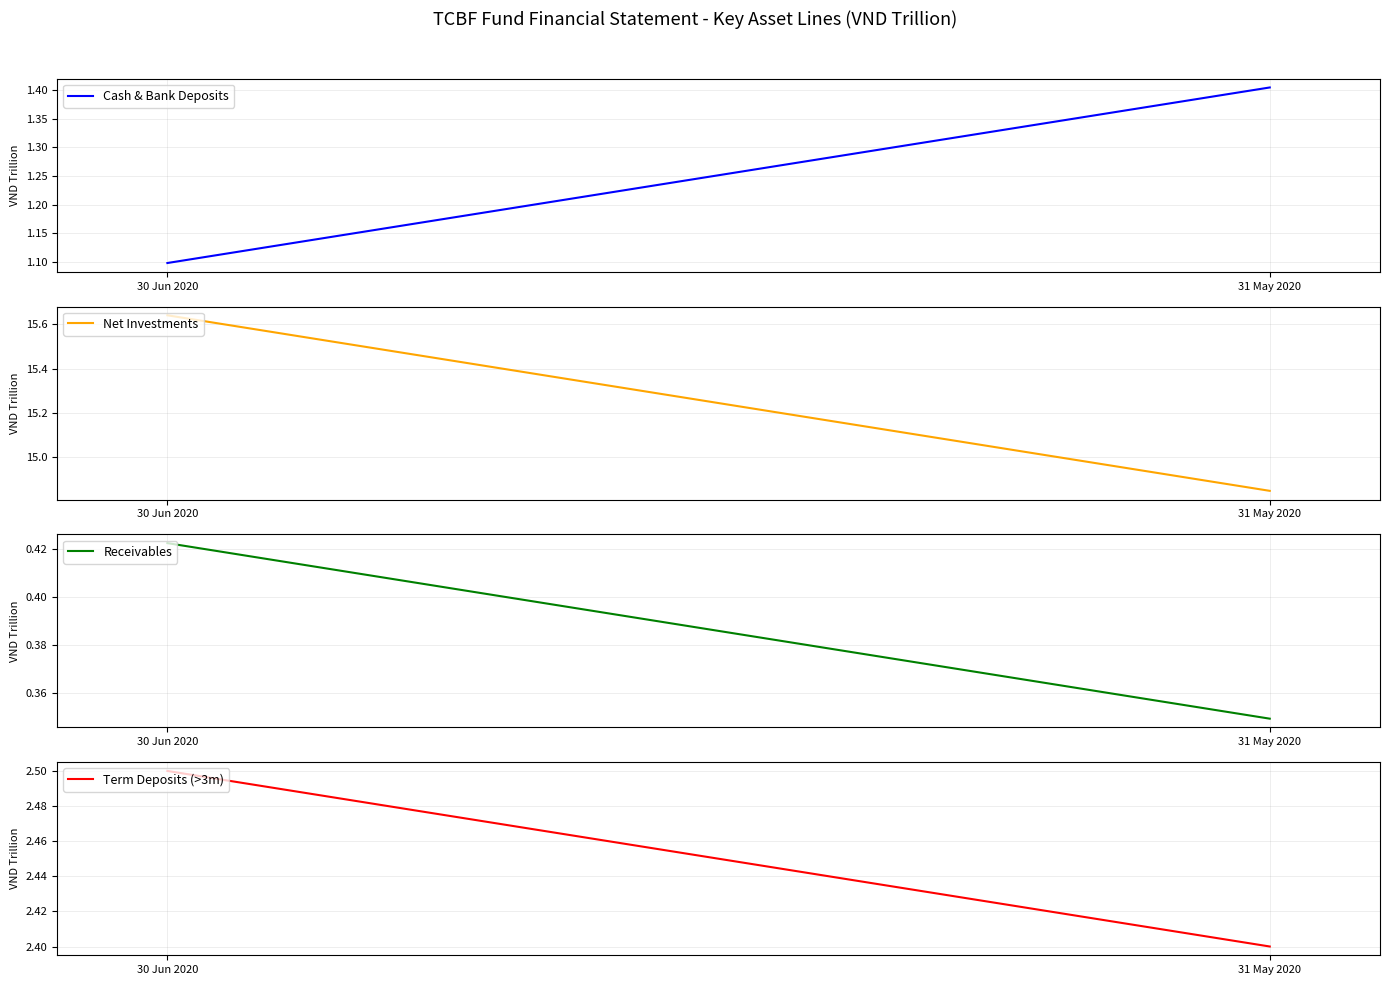

At which category is the sum across all series the highest?

30 Jun 2020